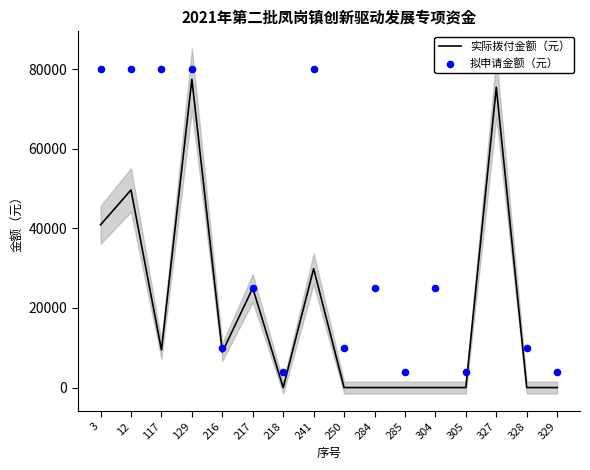

At how many categories does at least one series exceed 68792?

6